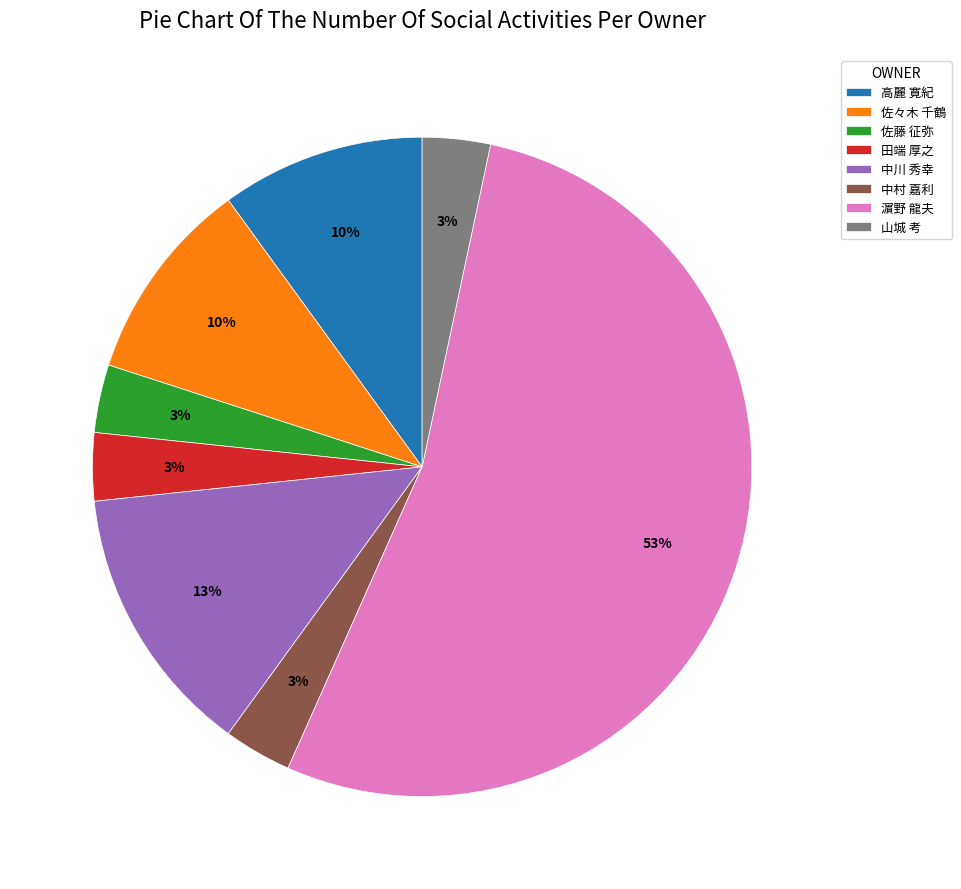

Which slice represents more than half of the pie?

濵野 龍夫